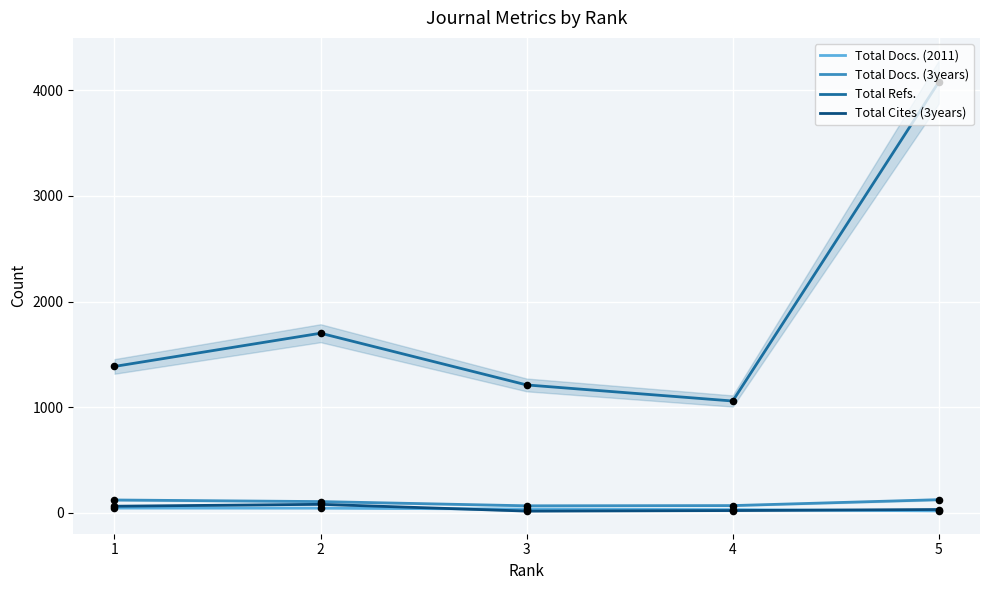

Which series has the largest total across all categories?

Total Refs.